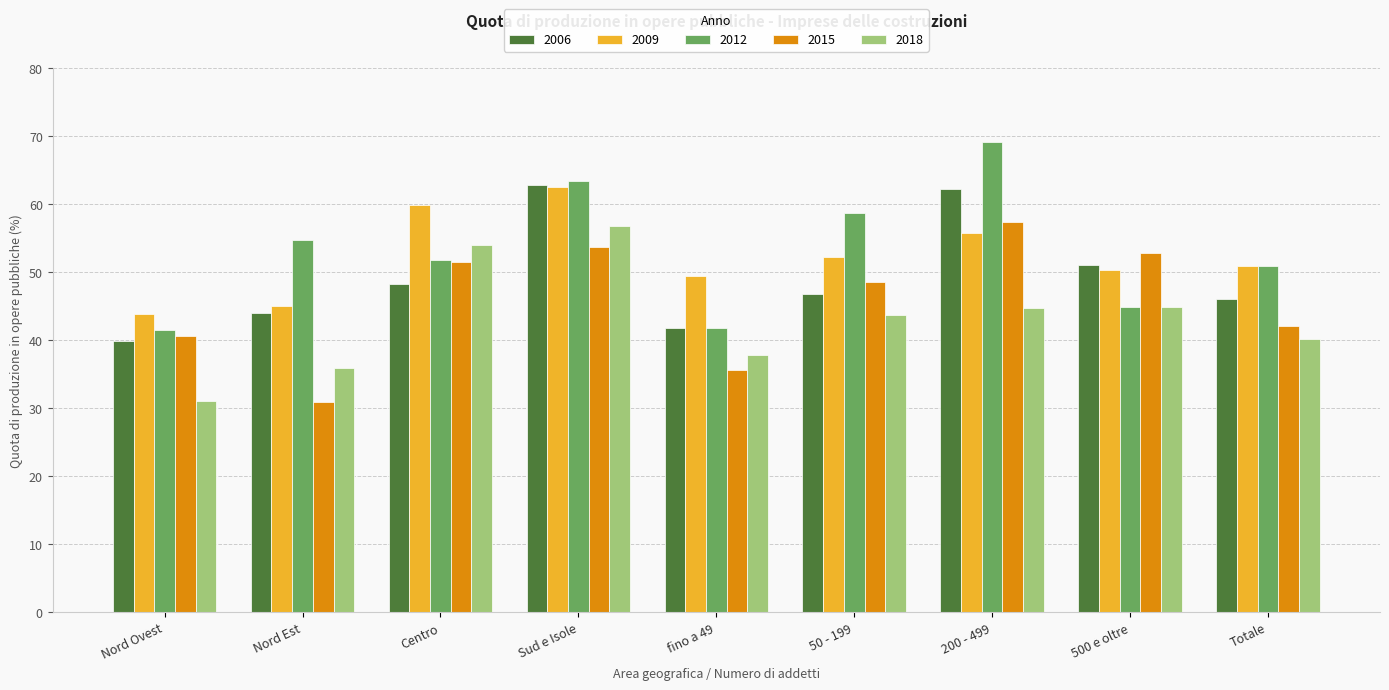

What is the sum of the 2018 values at 50 - 199 and fino a 49?

81.6